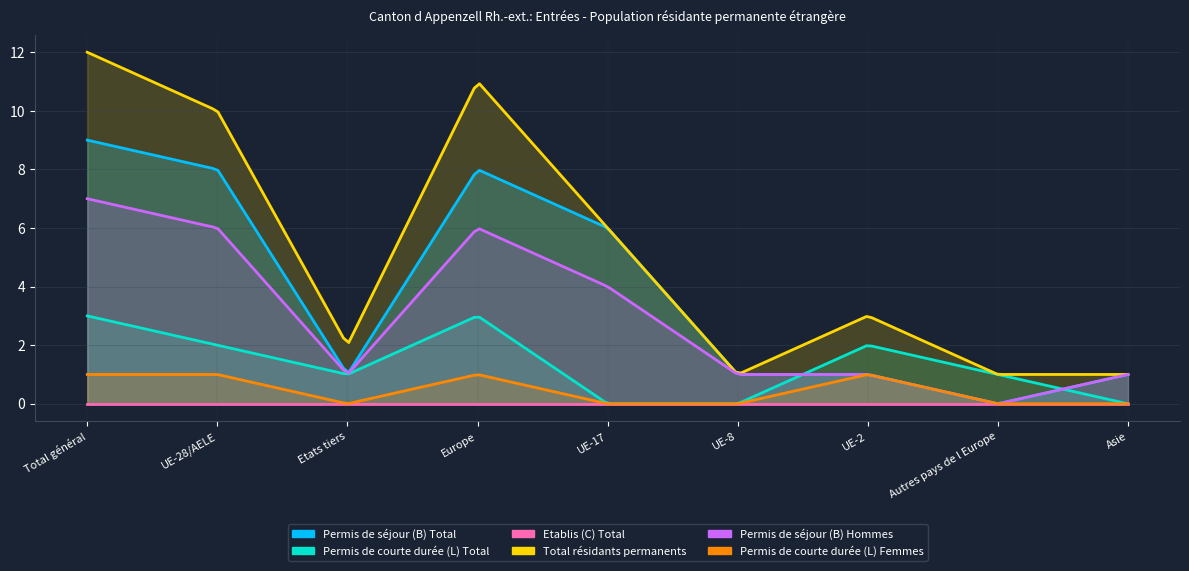

Which category has the lowest value across all series?

Autres pays de l Europe